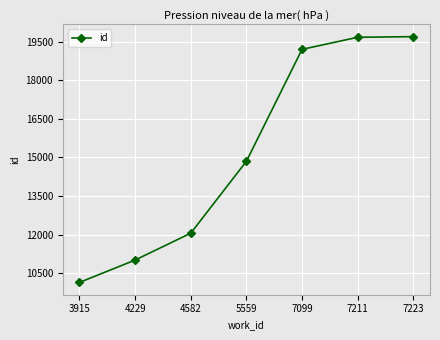

What is the change in value from 3915 to 7099?

+9060